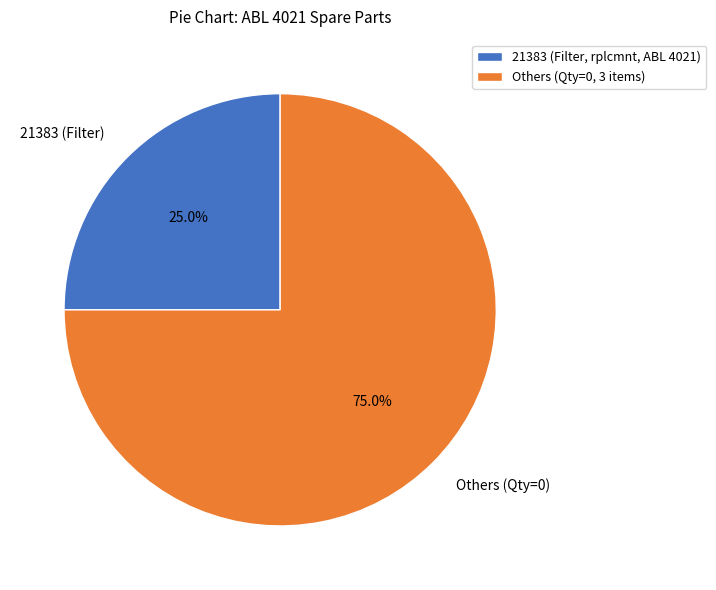

What is the ratio of the value at 21383 (Filter, rplcmnt, ABL 4021) to the value at Others (Qty=0, 3 items)?

0.3